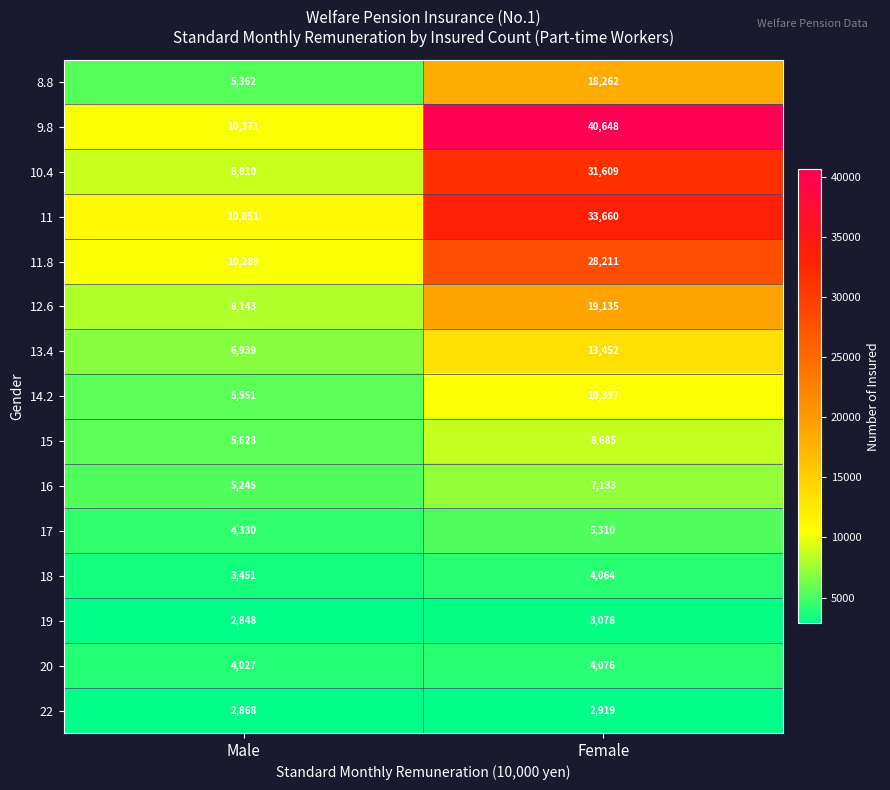

Between Male and Female, which series saw the biggest shift?

9.8